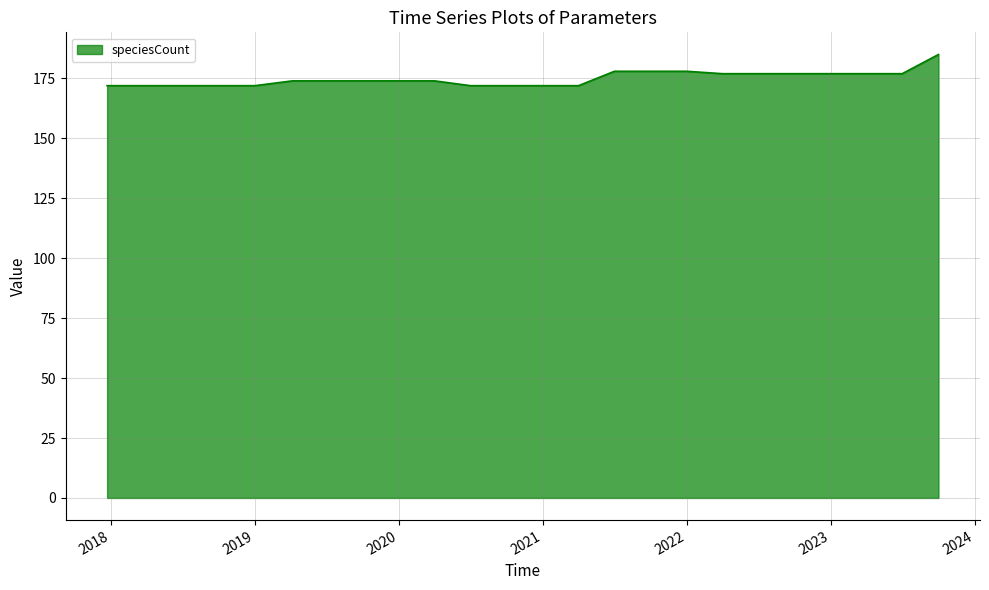

What is the minimum value shown in the chart?

172